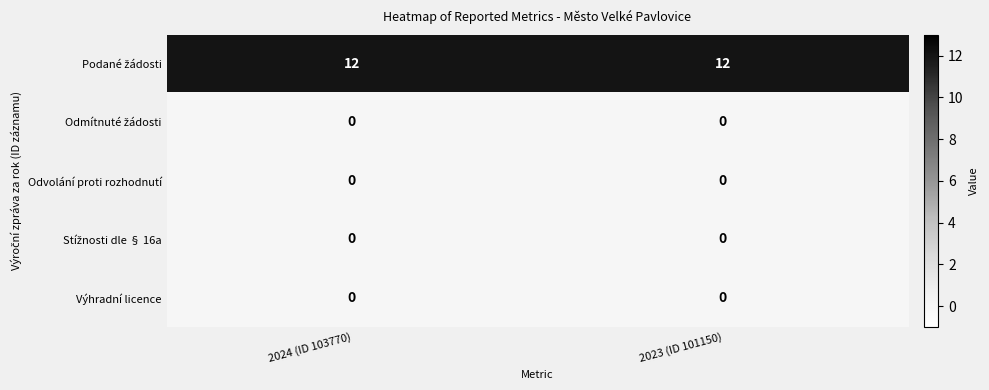

What is the difference between the highest and lowest values at 2023 (ID 101150)?

12